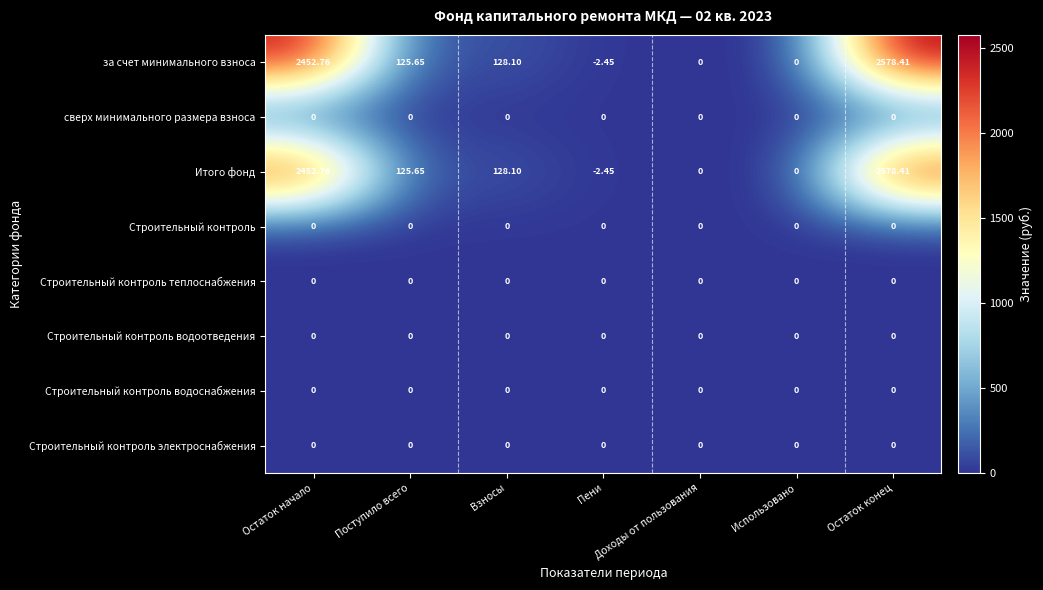

Is the value of Итого фонд at Остаток начало greater than the value of за счет минимального взноса at Доходы от пользования?

Yes